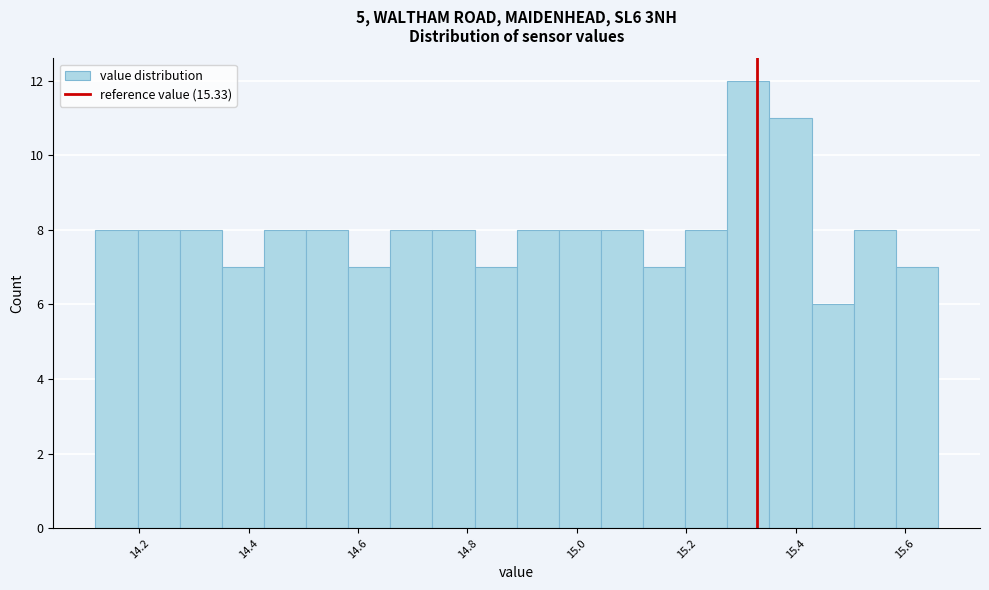

Read against the x-axis, roughly where is the centre of the tallest bar?

15.32